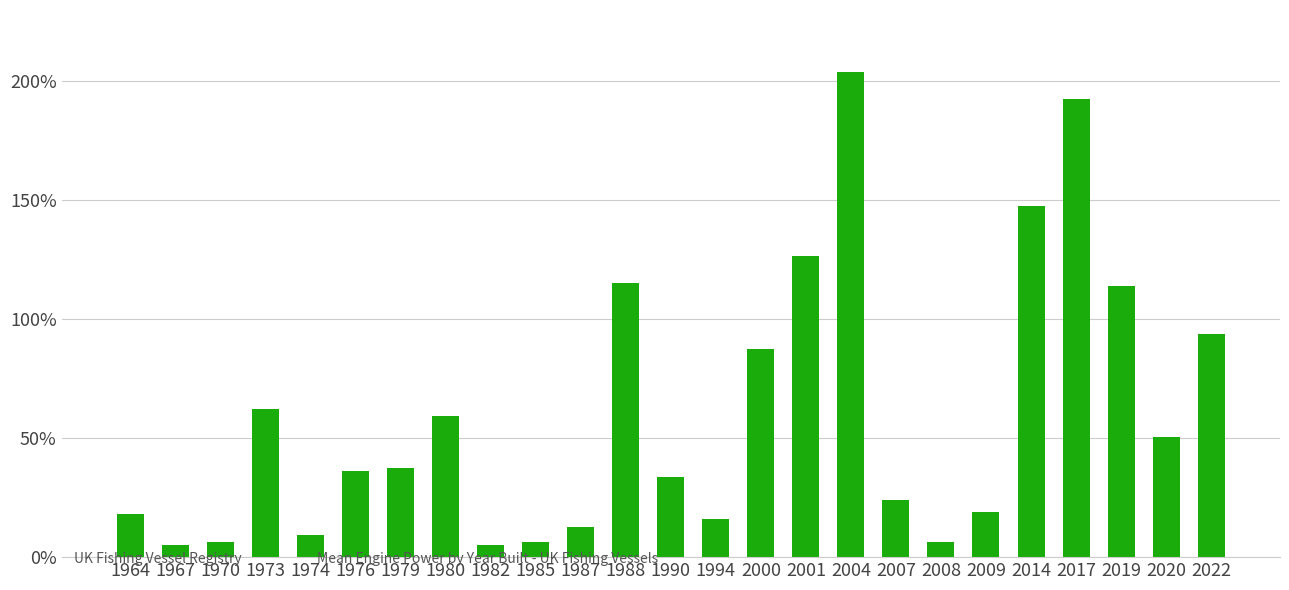

The chart shows a value of 172.8 at 2001. True or false?

False